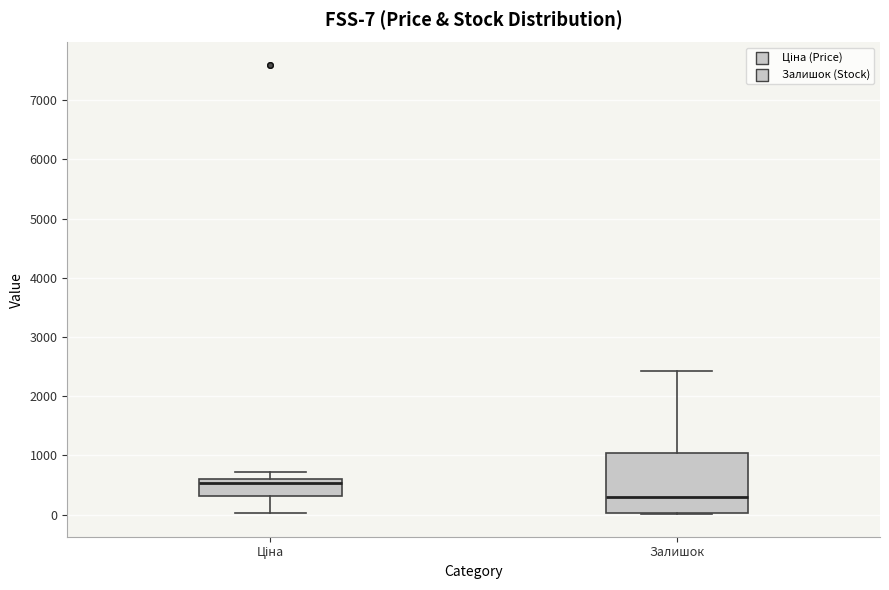

Comparing the boxes themselves (not the whiskers), which one is the tallest?

Залишок